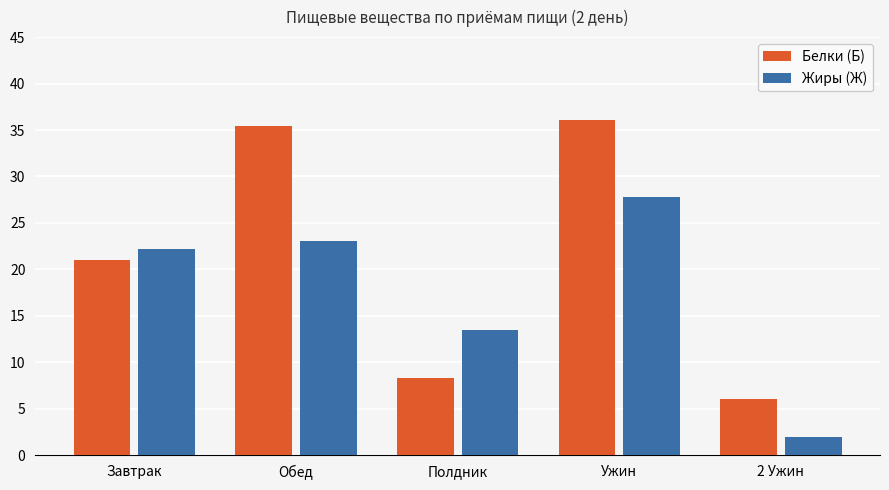

What is the difference between the Жиры (Ж) values at Ужин and 2 Ужин?

25.8